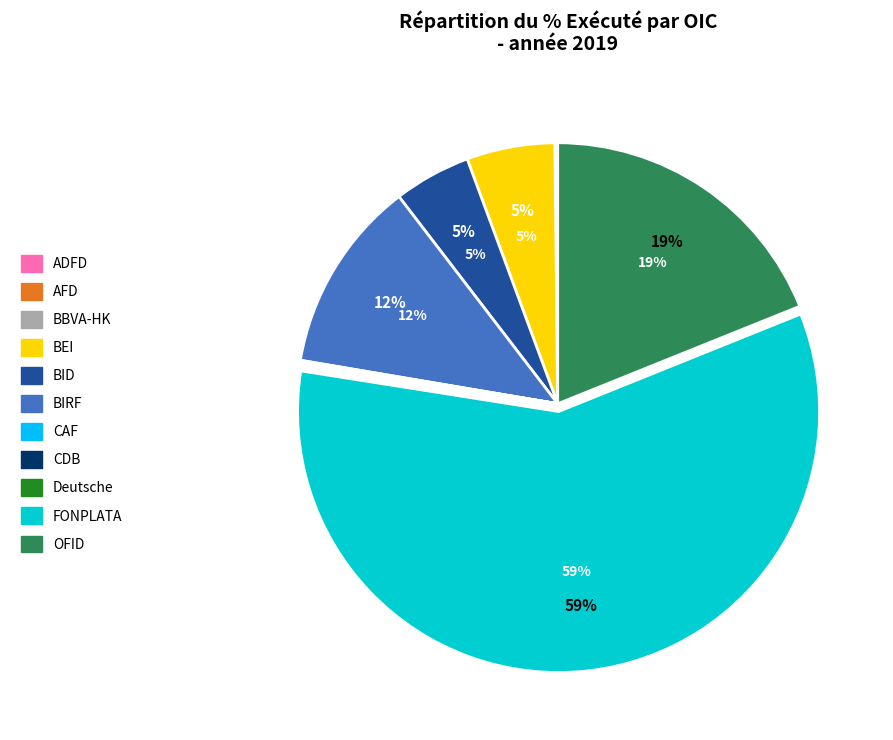

To the nearest percent, what percentage of the pie is BIRF?

12%